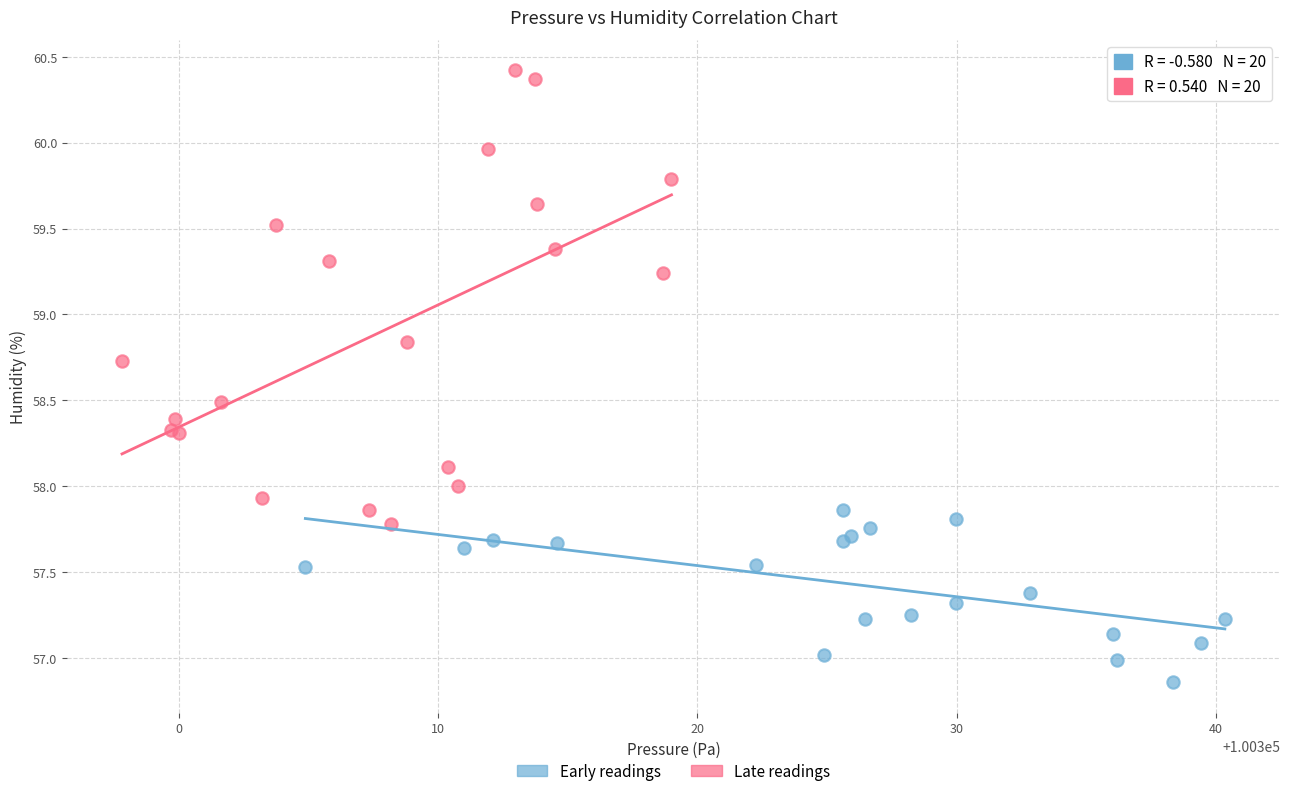

Which series has the largest Y range (max minus min)?

Late readings